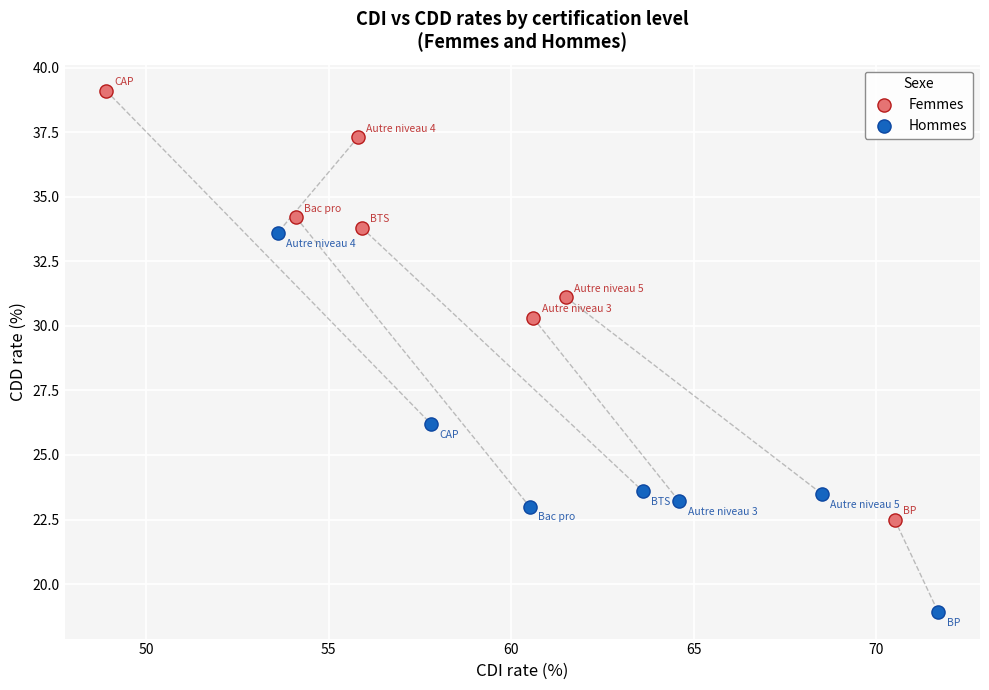

Which series contains the lowest Y value?

Hommes